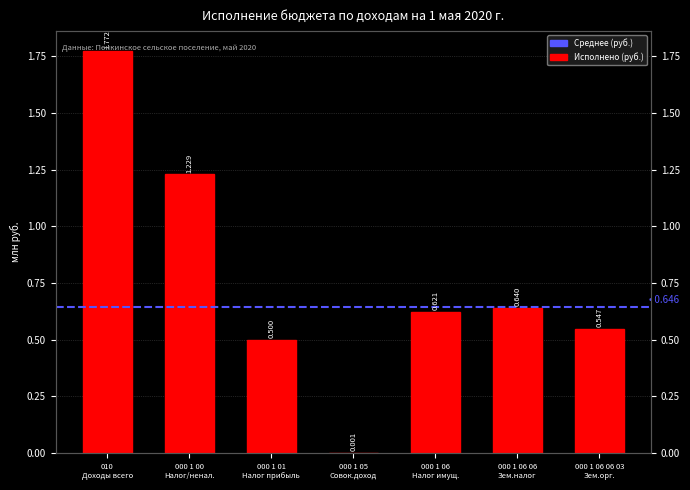

What is the sum of all values?

5310186.1